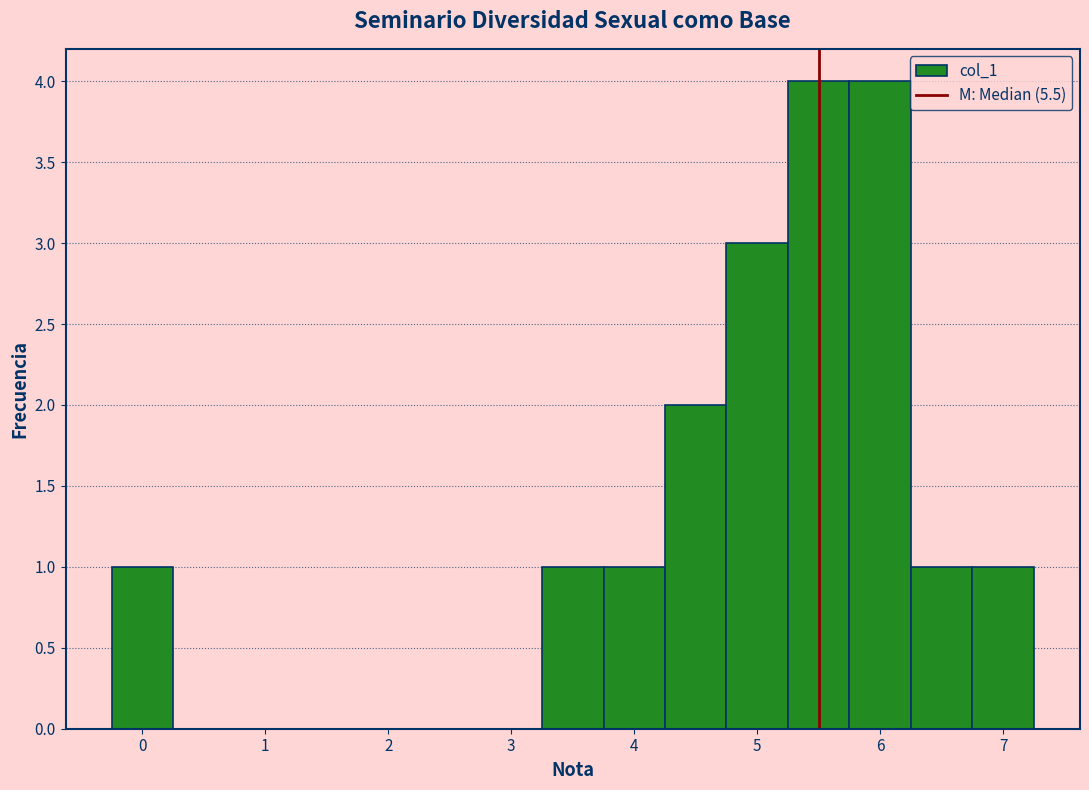

Reading left to right, list every bar in this chart as the range it spans on the x-axis followed by its height. Neither the bar edges nor the heights are printed on the chart, so give them approximately, as read against the axes.

-0.25 to 0.25: 1
0.25 to 0.75: 0
0.75 to 1.25: 0
1.25 to 1.75: 0
1.75 to 2.25: 0
2.25 to 2.75: 0
2.75 to 3.25: 0
3.25 to 3.75: 1
3.75 to 4.25: 1
4.25 to 4.75: 2
4.75 to 5.25: 3
5.25 to 5.75: 4
5.75 to 6.25: 4
6.25 to 6.75: 1
6.75 to 7.25: 1